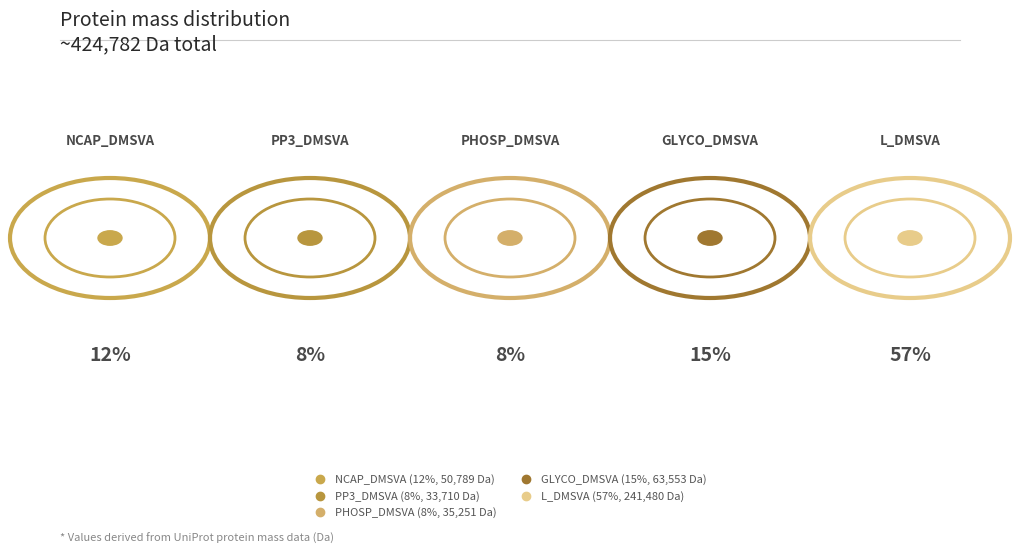

To the nearest percent, what is the combined percentage of NCAP_DMSVA
Nucleoprotein and GLYCO_DMSVA
Glycoprotein?

27%